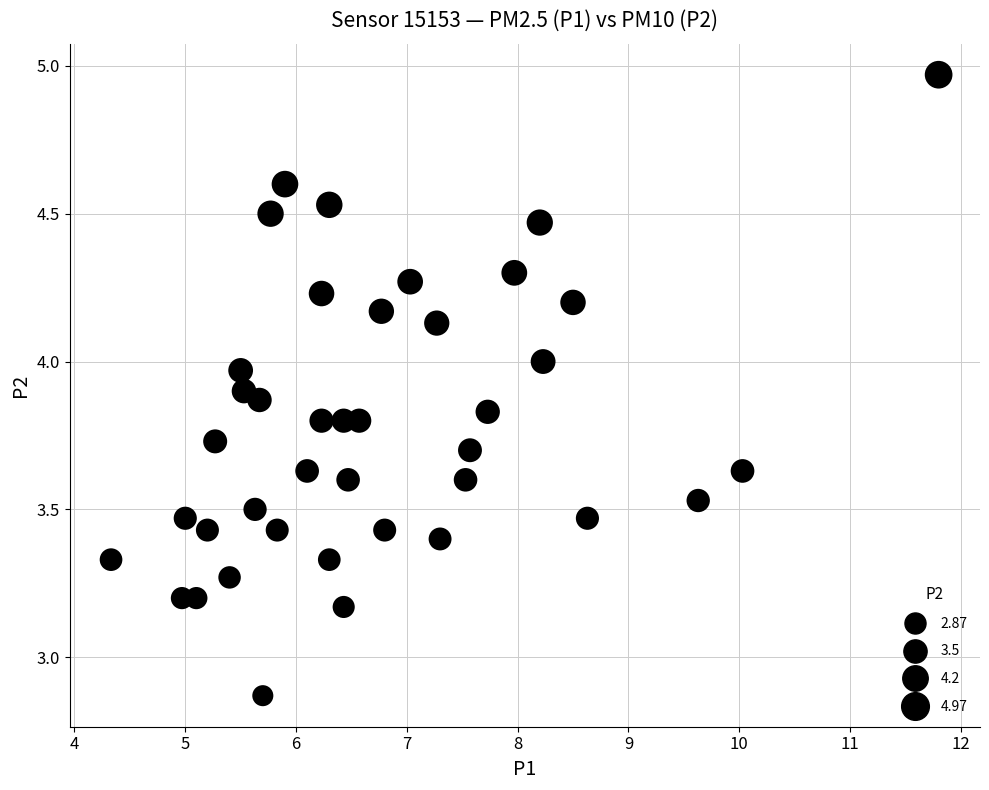

What is the range of X values (max minus min)?

7.5